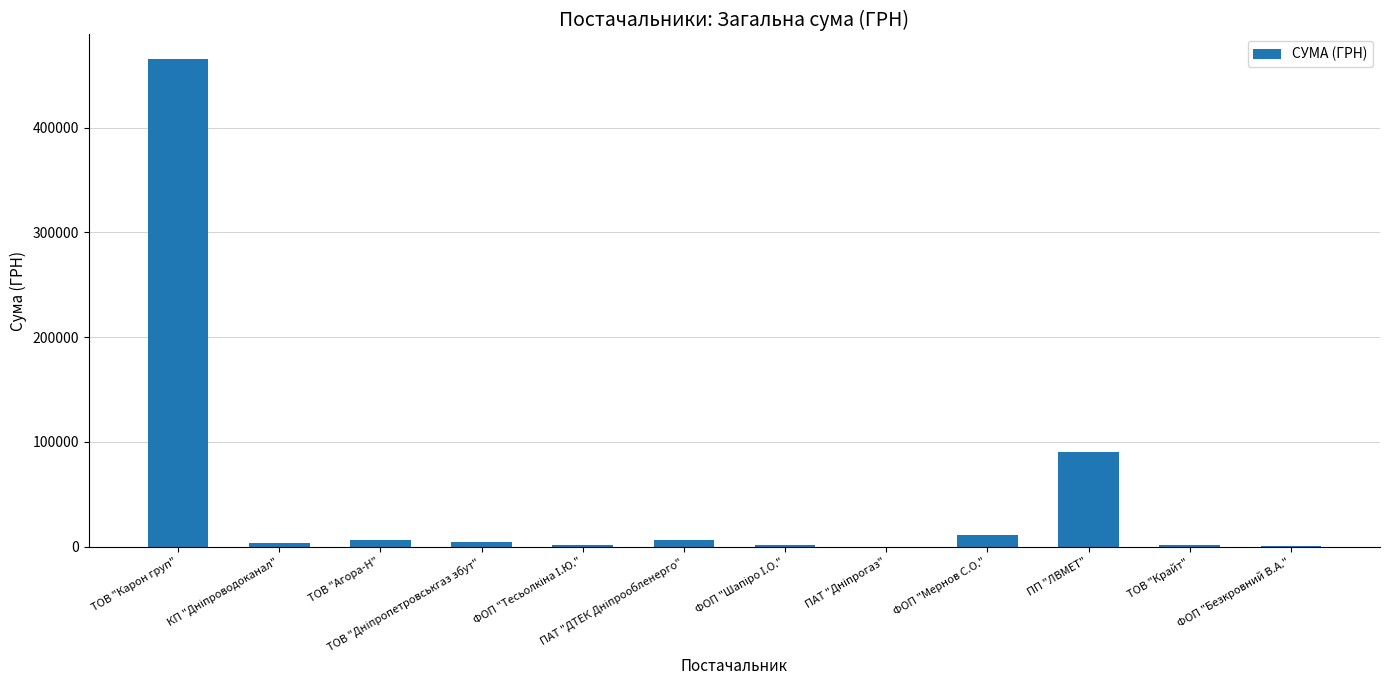

Which has a higher value, ТОВ "Крайт" or ПП "ЛВМЕТ"?

ПП "ЛВМЕТ"